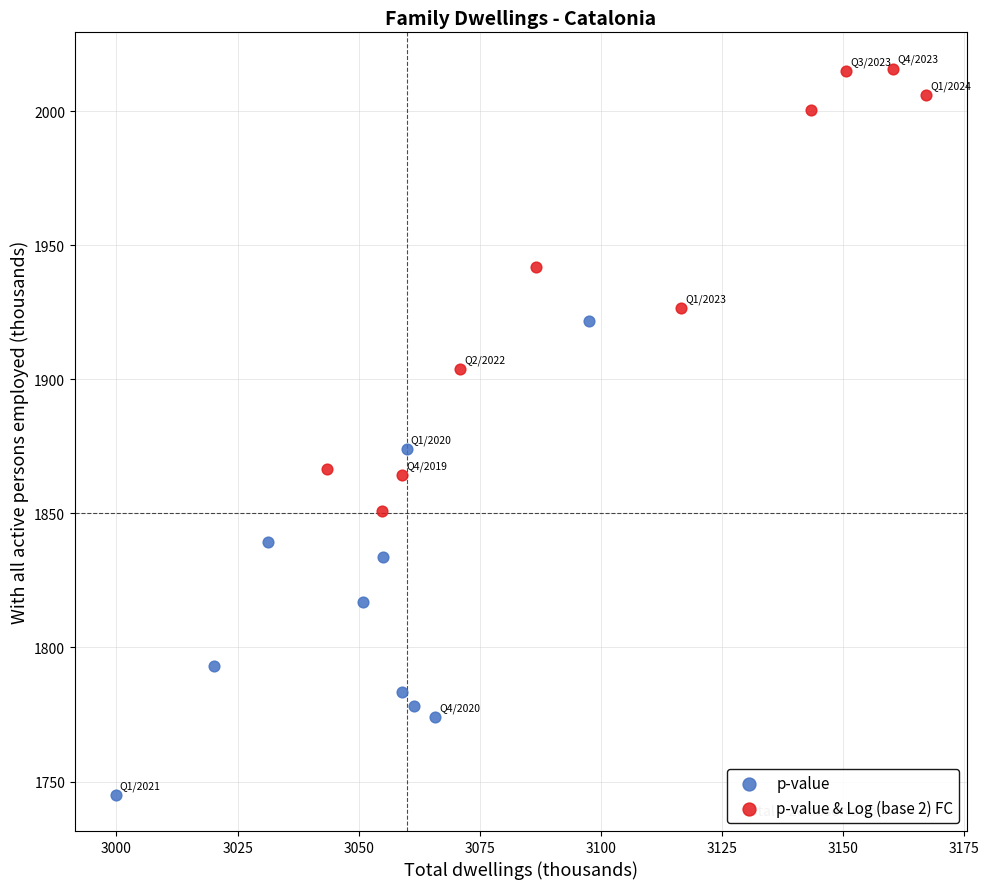

Which series reaches the minimum Y coordinate?

p-value